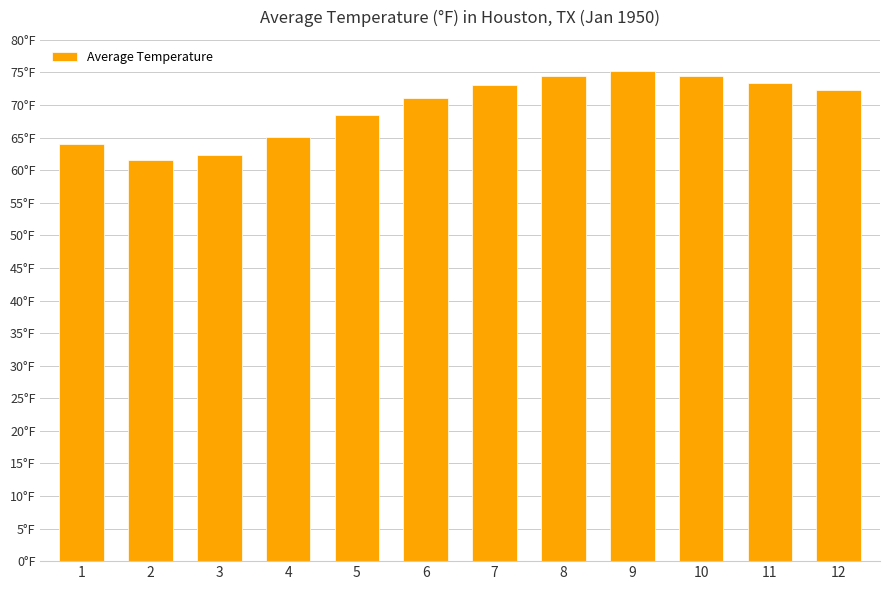

What is the change in value from 4 to 10?

+9.3